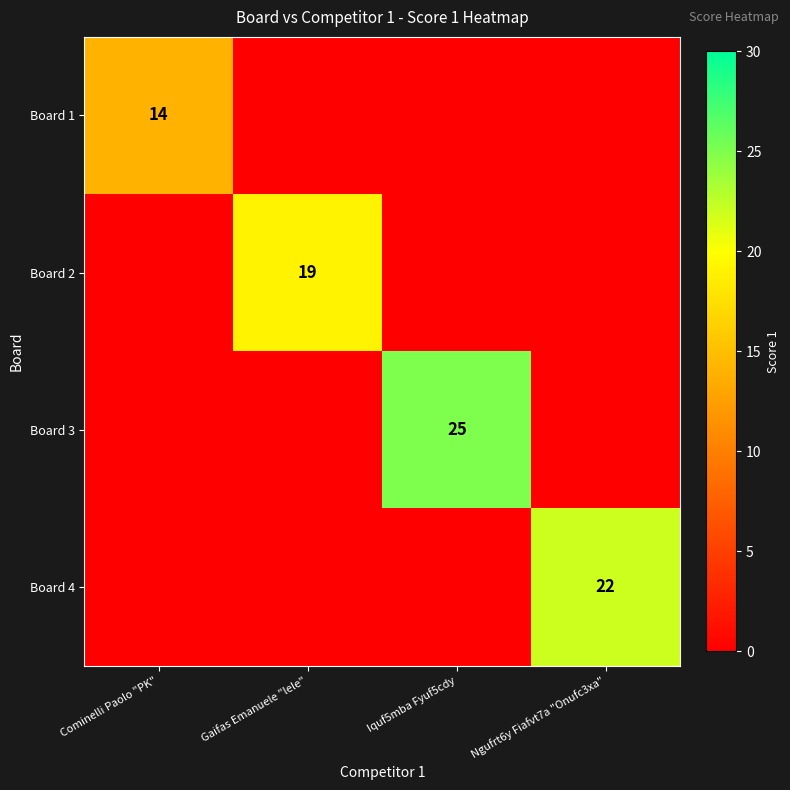

True or false: Board 4 has a value of 22 at Ngufrt6y Fiafvt7a "Onufc3xa".

True